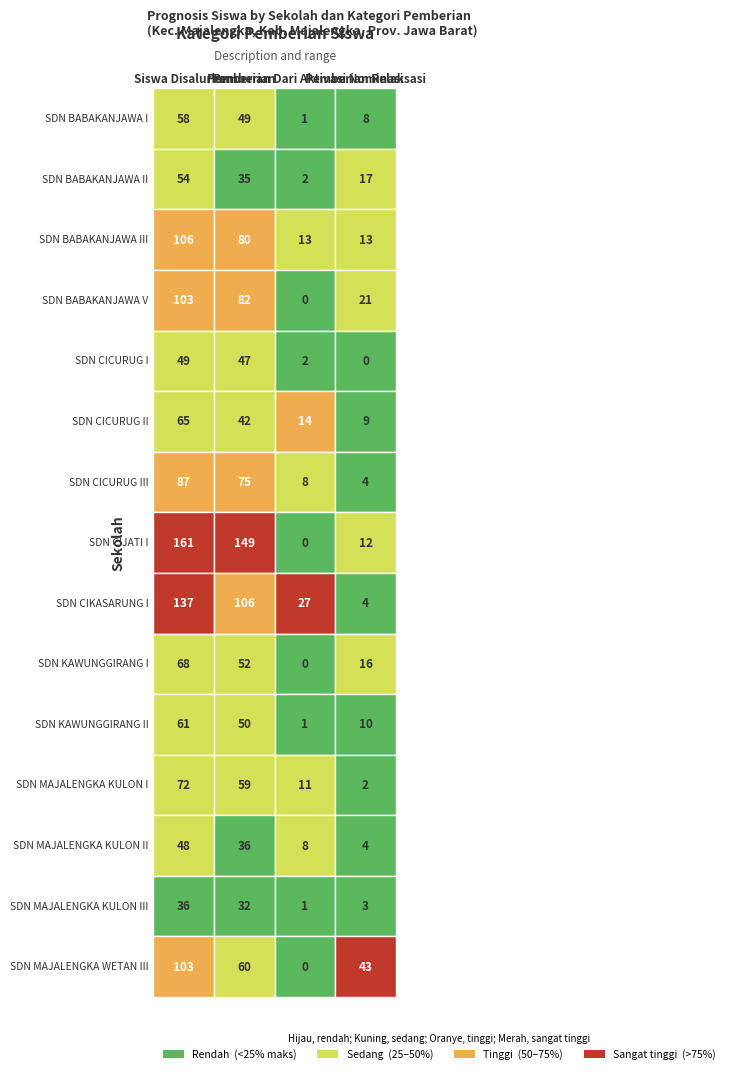

What is the maximum value for SD NEGERI MAJALENGKA KULON III?

36